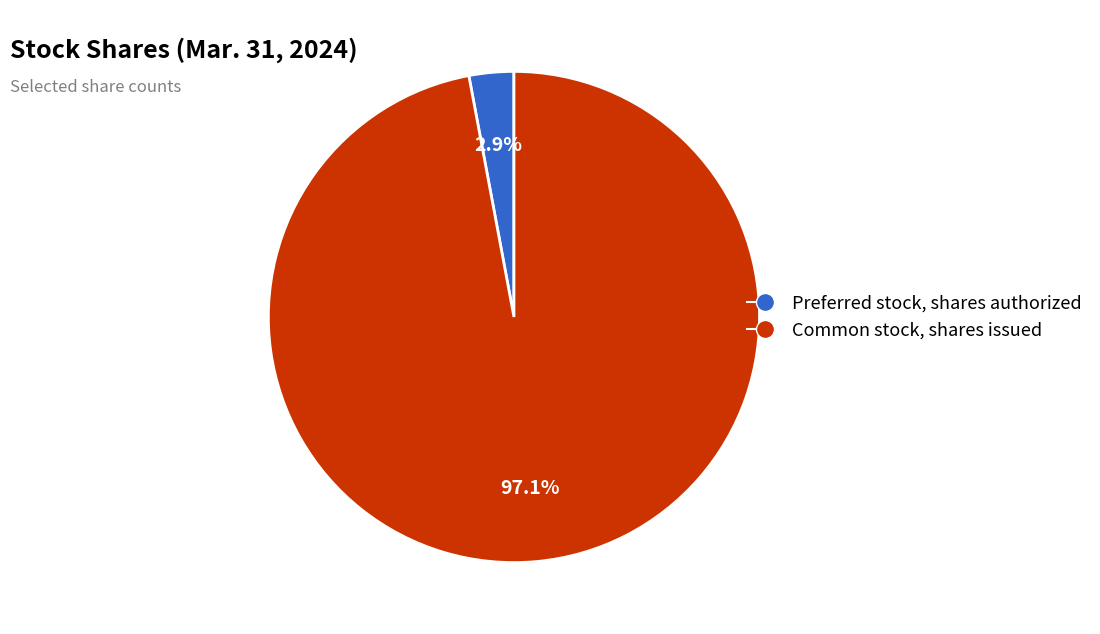

Does Common stock, shares issued account for over 50% of the chart?

Yes